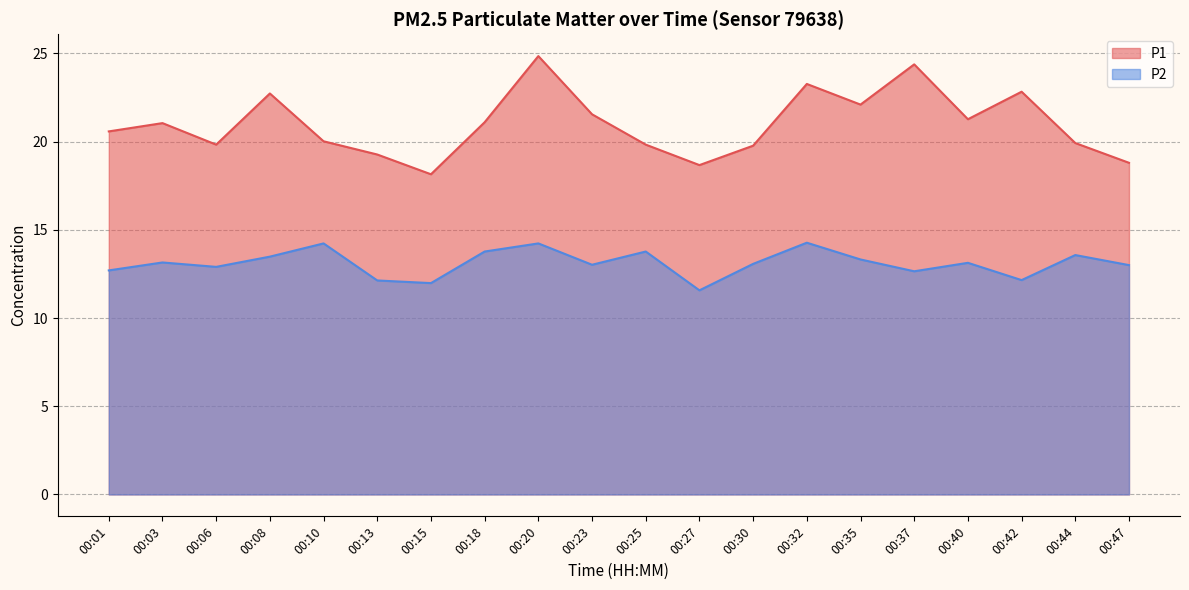

Which has a higher value, 00:08 or 00:18?

00:08